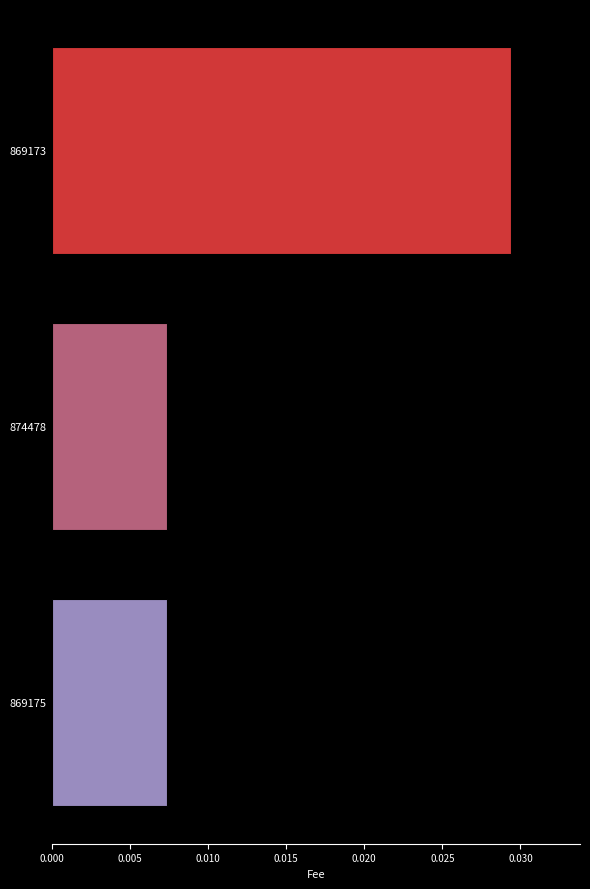

Count the values in the range 0 to 1.

3